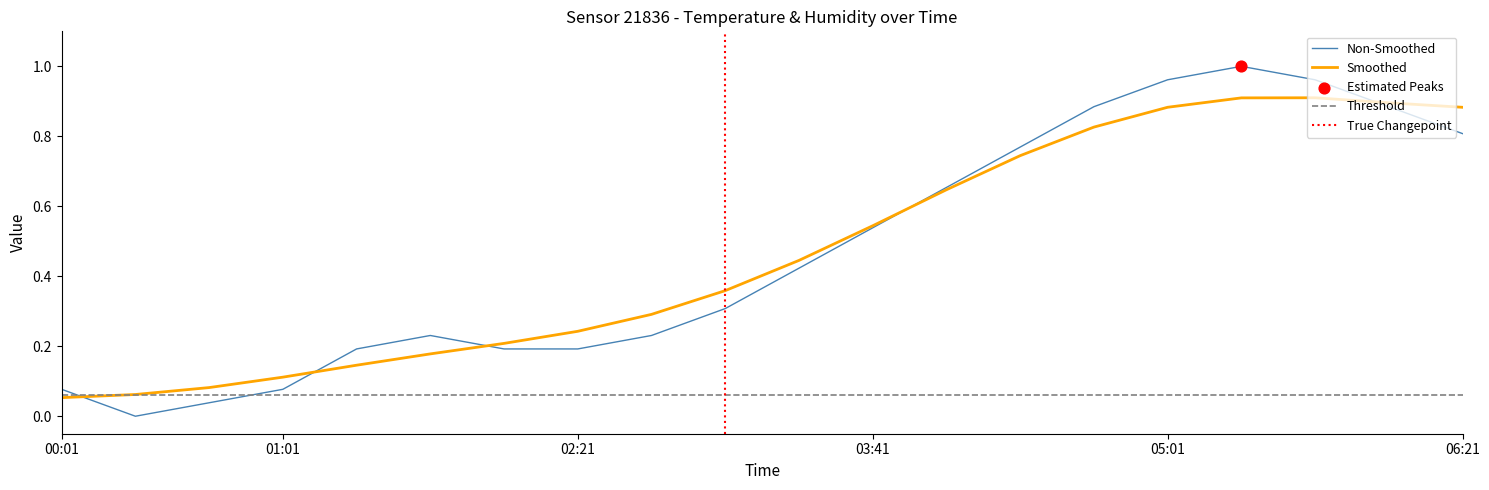

What is the change in value from 02:41 to 05:41?

+0.7